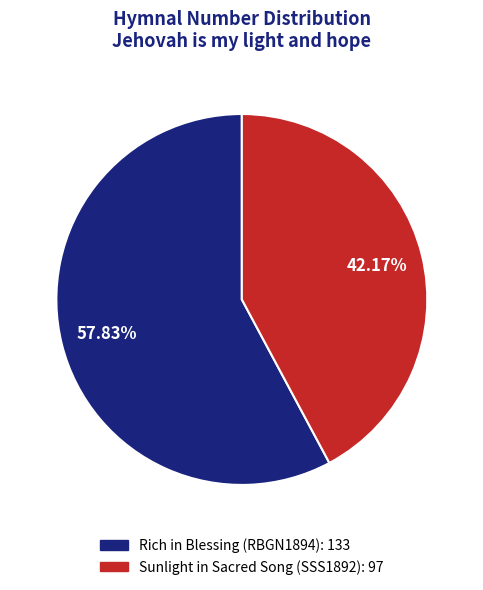

What is the largest slice in the pie chart?

Rich in Blessing: a grand new collection